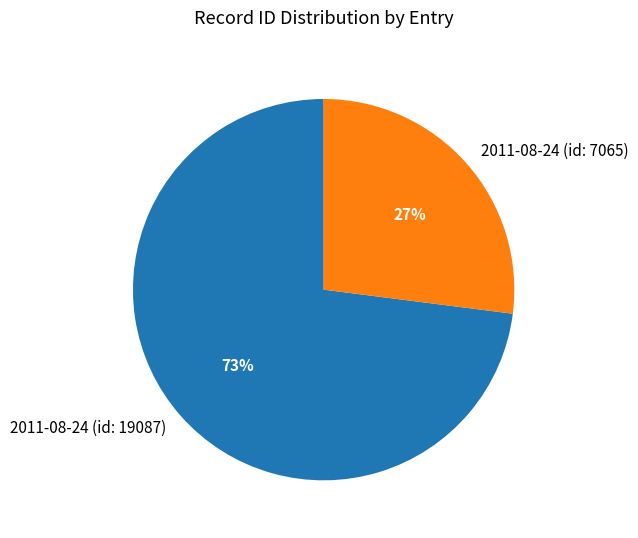

Do 2011-08-24 (id: 7065) and 2011-08-24 (id: 19087) together represent more than half of the pie?

Yes